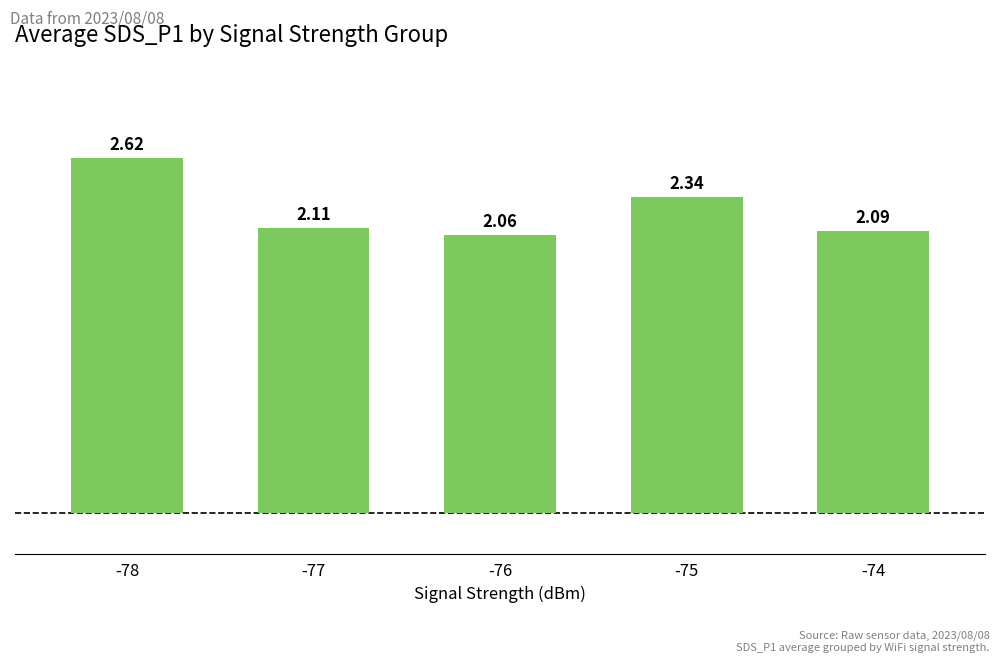

List the labels in order of value, smallest first.

-76, -74, -77, -75, -78